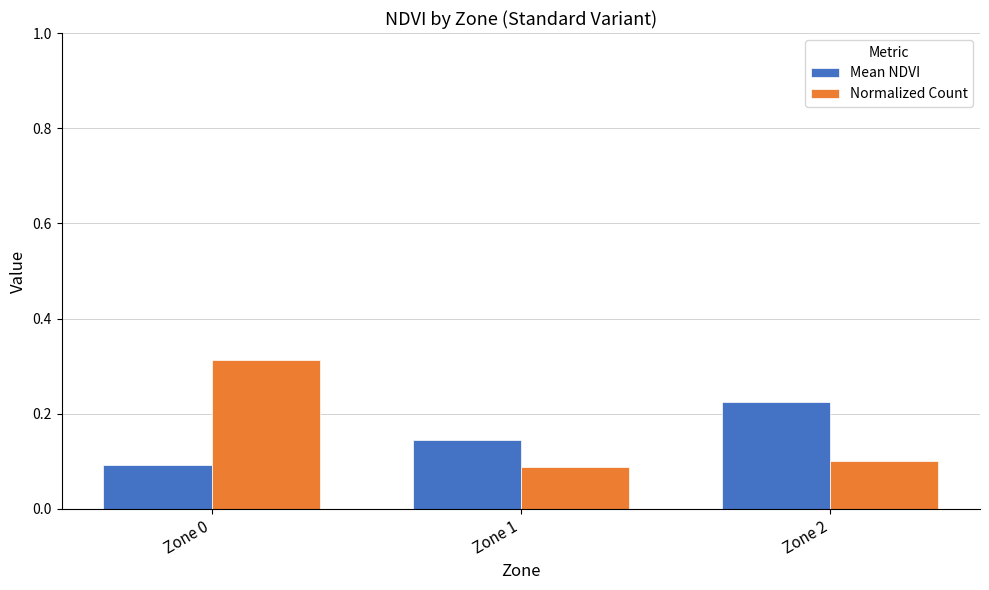

Which label corresponds to the largest value in the chart?

Zone 0